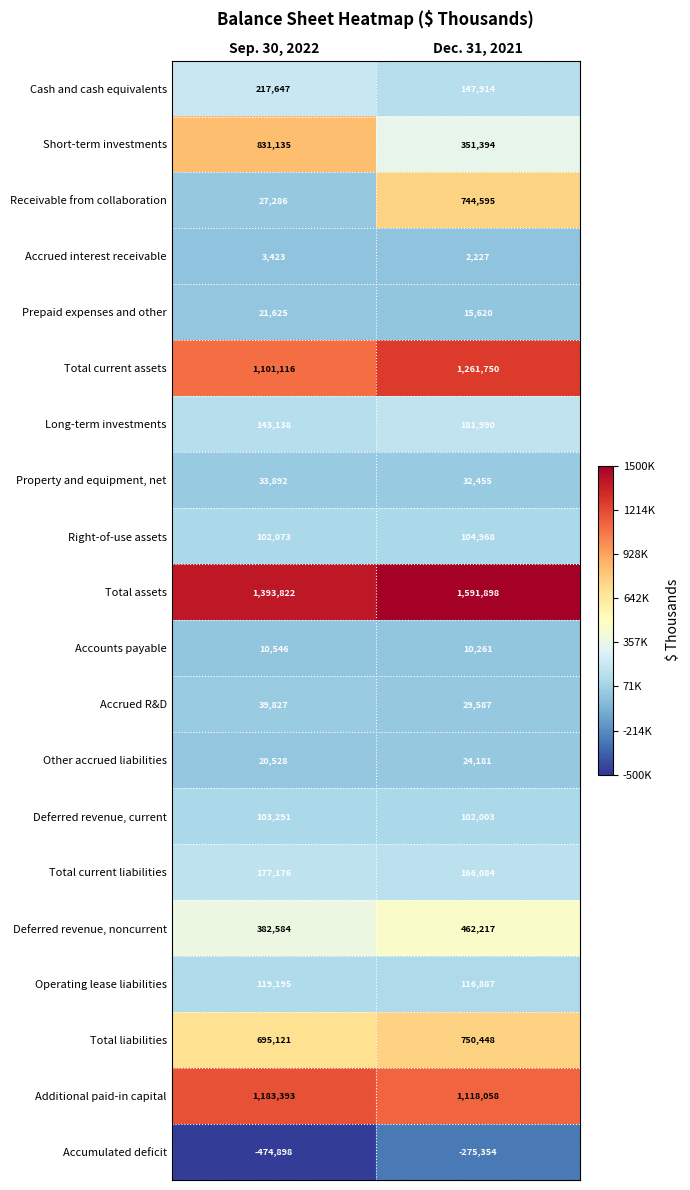

At which category is the sum across all series the highest?

Dec. 31, 2021